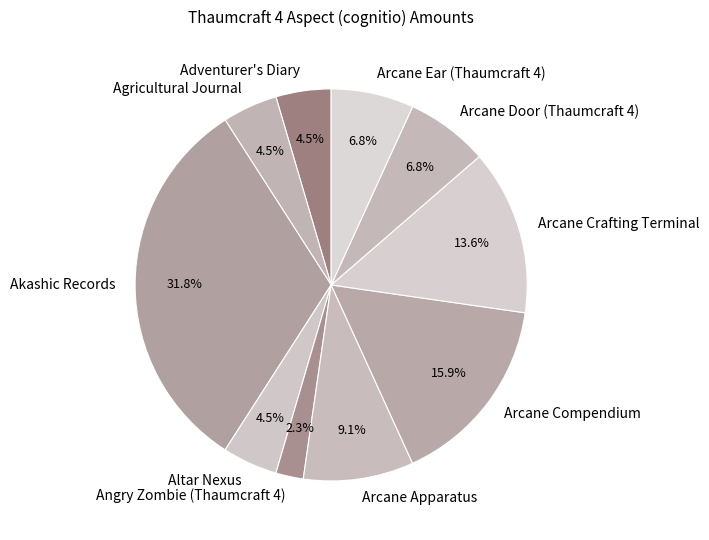

Approximately how many times larger is the value at Angry Zombie (Thaumcraft 4) compared to Arcane Compendium?

0.1